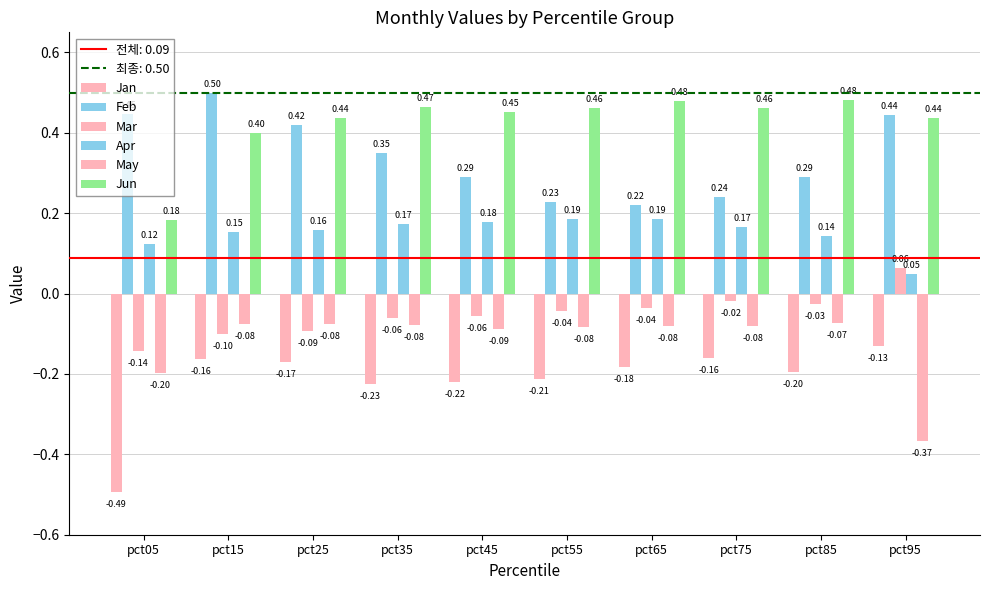

What is the value of the Jun bar at the 6th from the left?

0.5